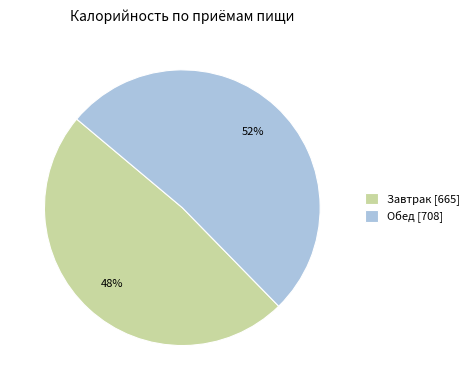

Is the sum of Завтрак [665] and Обед [708] greater than half?

Yes